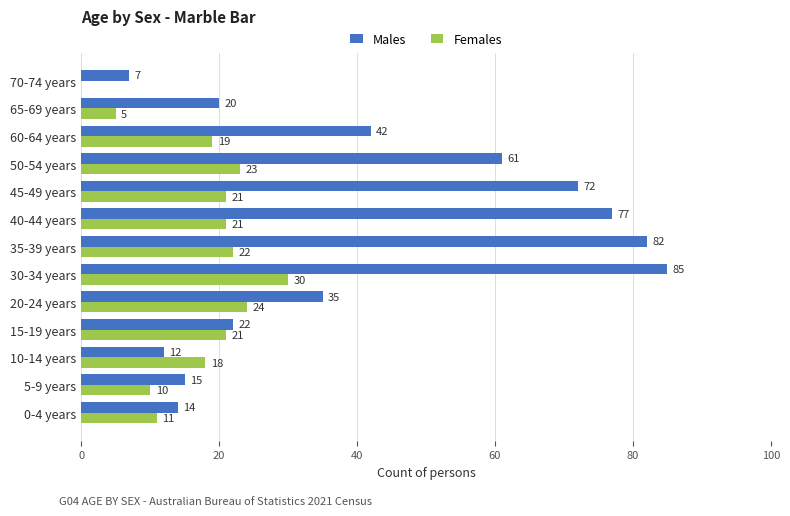

Count the number of categories in the chart.

13